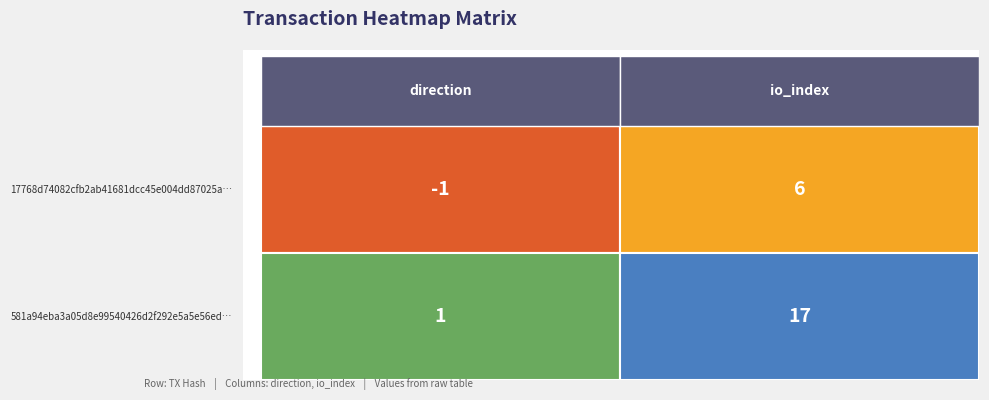

At how many categories does at least one series exceed 7?

1